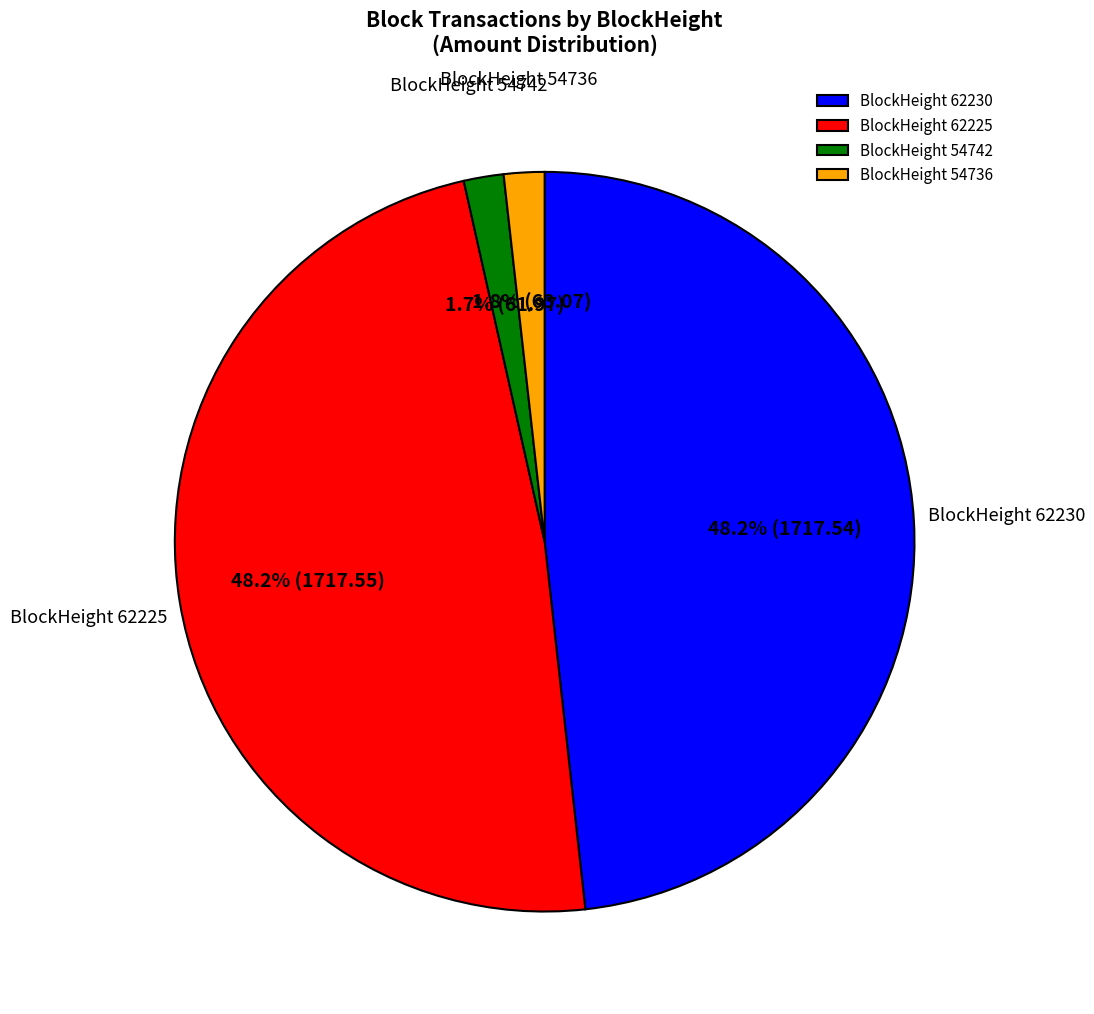

Count the number of slices in the pie.

4